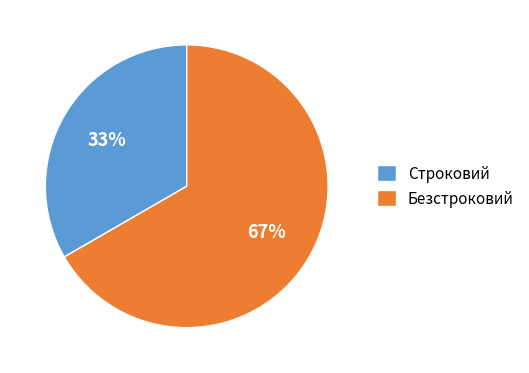

Which slice is the smallest?

Строковий